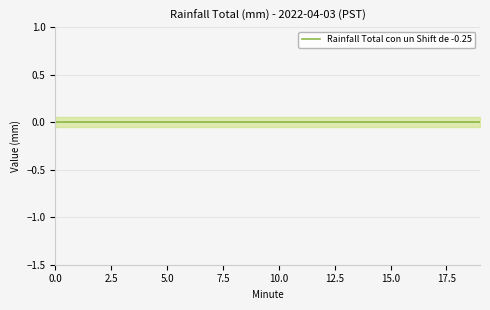

True or false: lower has more than 0 points higher than both neighbors.

False